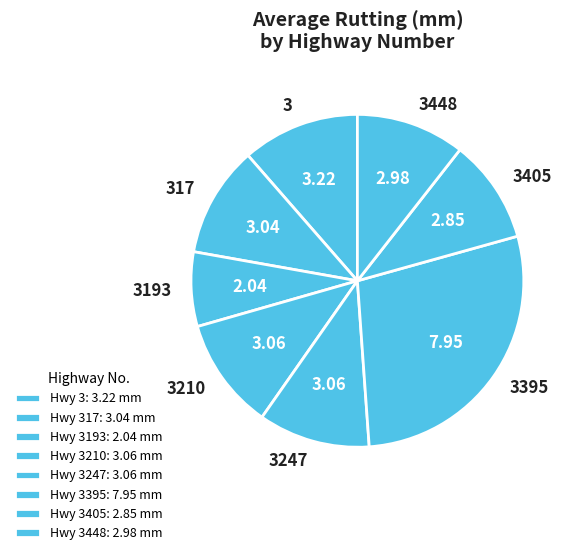

Do 317 and 3395 together represent more than half of the pie?

No